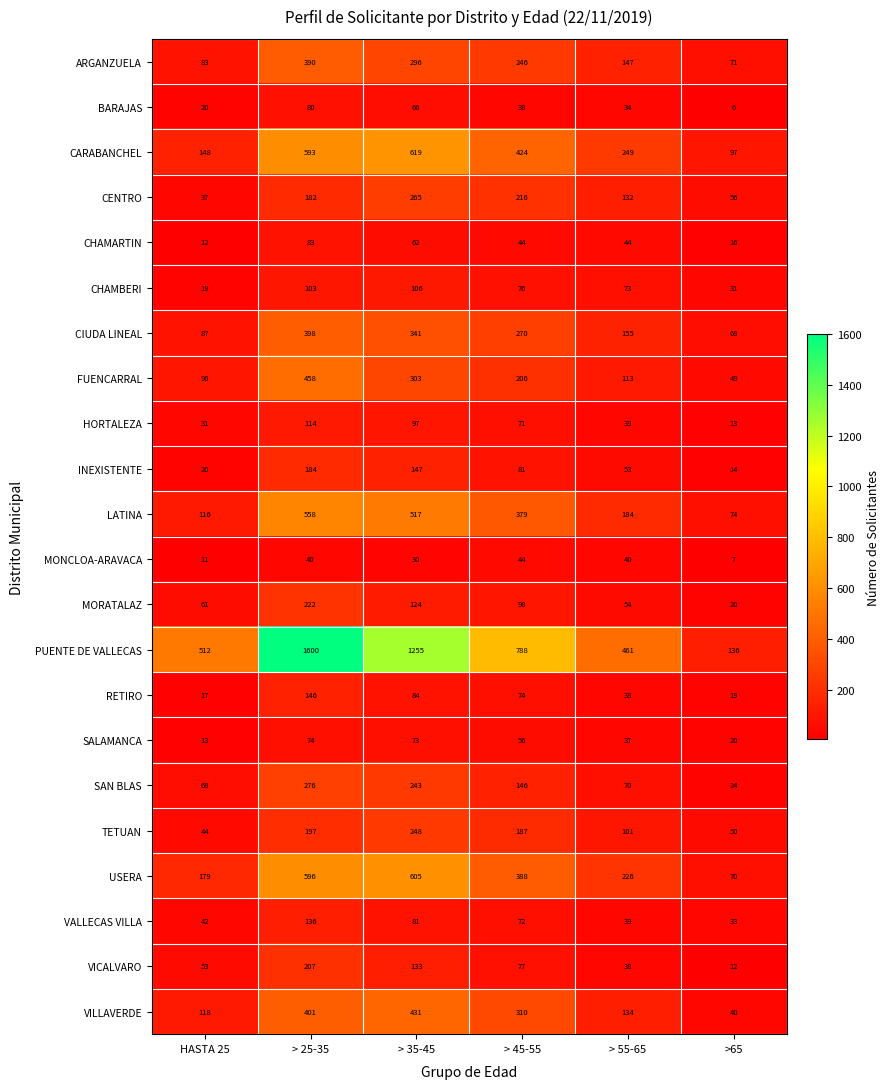

What is the difference between the maximum and minimum values in the RETIRO series?

129